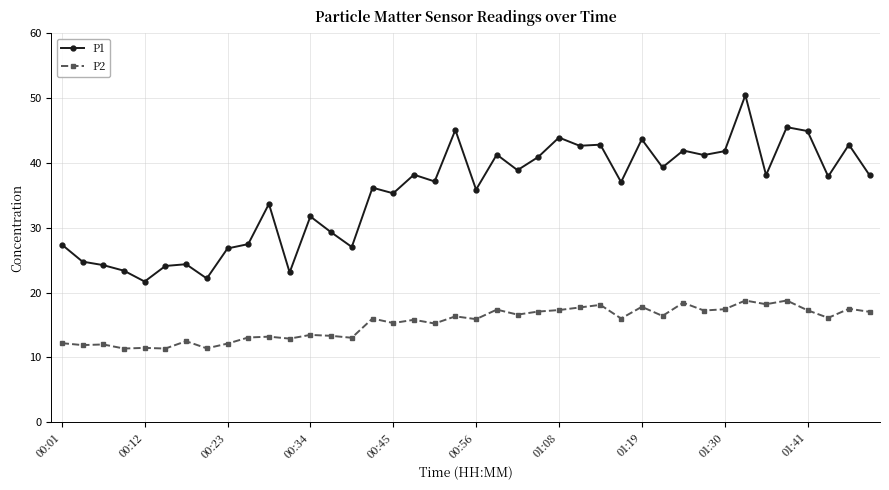

Which series has the largest total across all categories?

P1